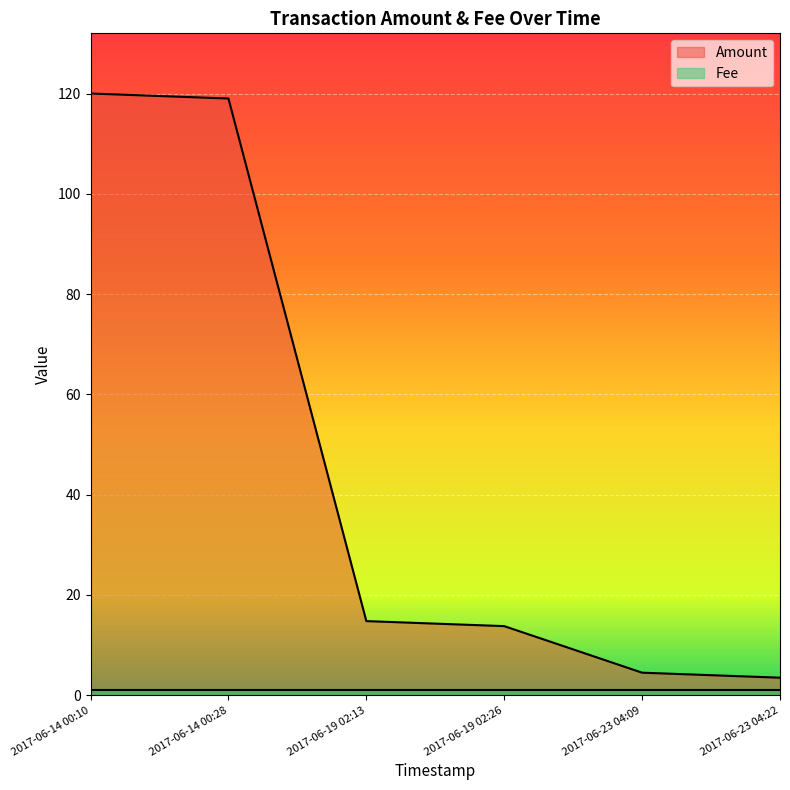

How many values are below 14?

3